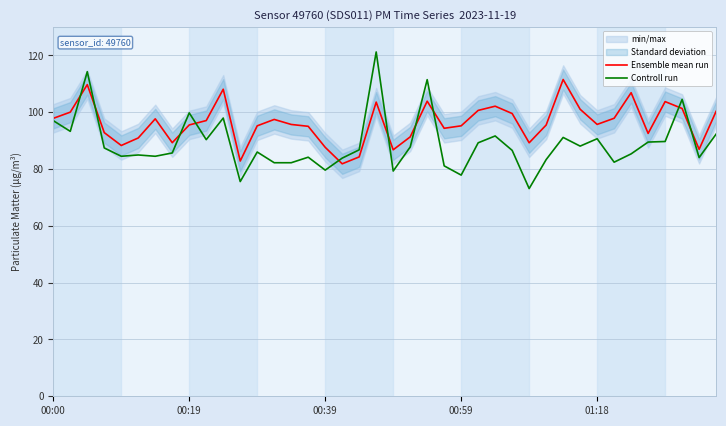

What is the highest value of the Ensemble mean run series?

111.5